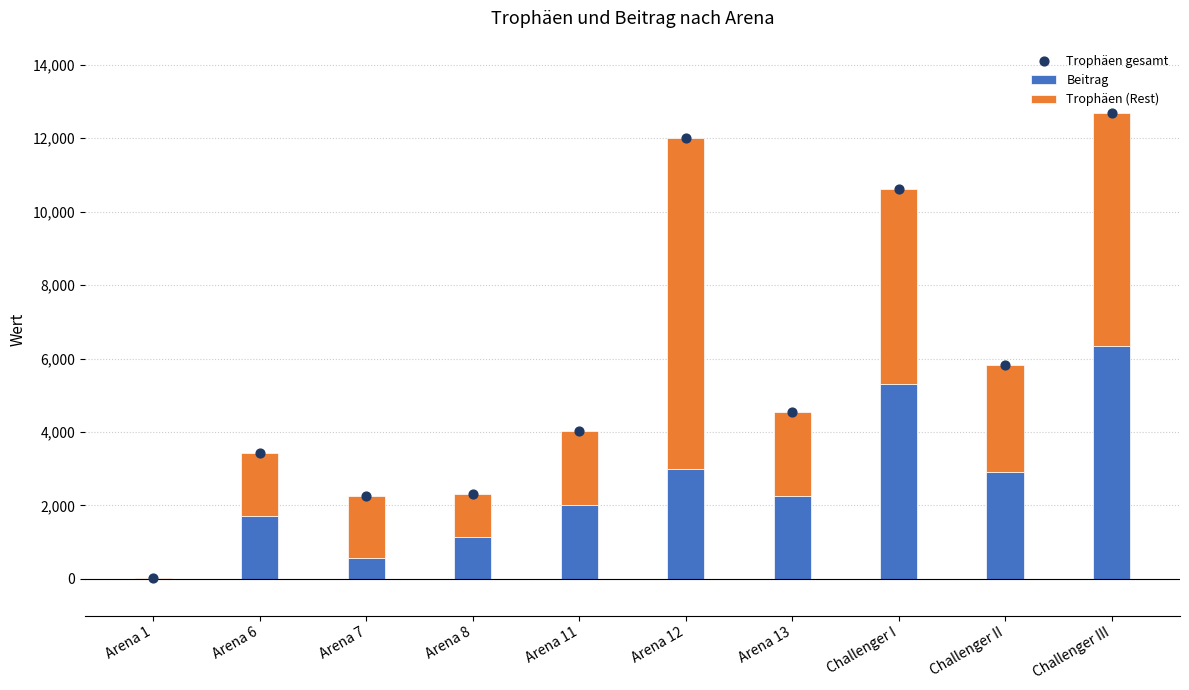

Which series has the largest total across all categories?

Trophäen gesamt